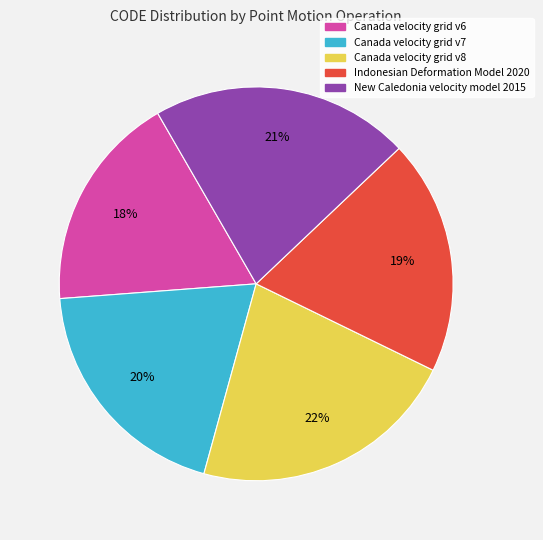

Do Canada velocity grid v6 and New Caledonia velocity model 2015 together represent more than half of the pie?

No